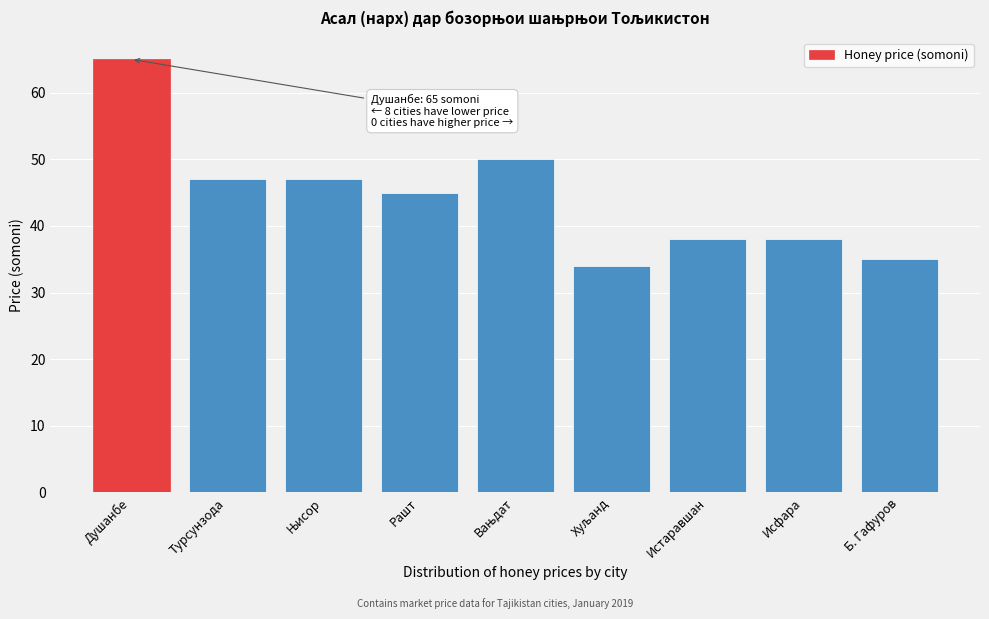

Reading left to right, what are all the values shown in this chart?

65	47	47	45	50	34	38	38	35